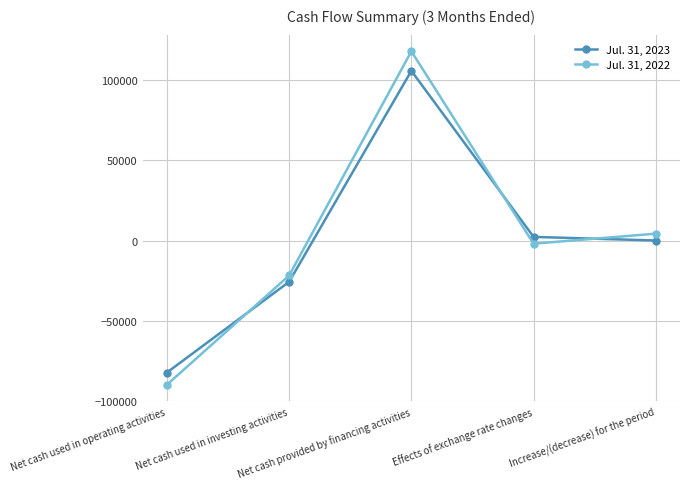

What is the sum of all Jul. 31, 2023 values?

-12